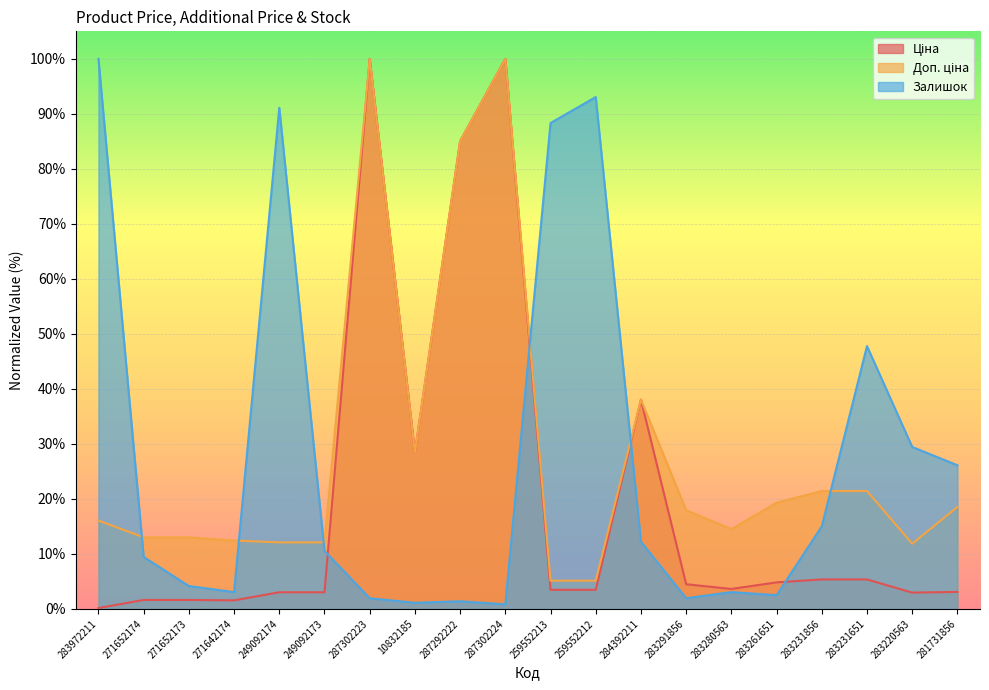

Between which two adjacent categories do Доп. ціна and Залишок first intersect?

283972211 and 271652174